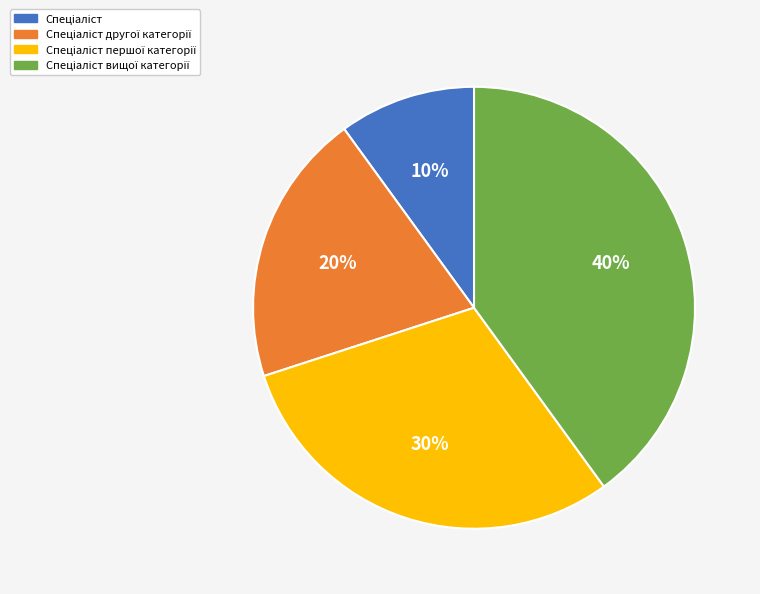

Is there any slice that represents more than half of the pie?

No